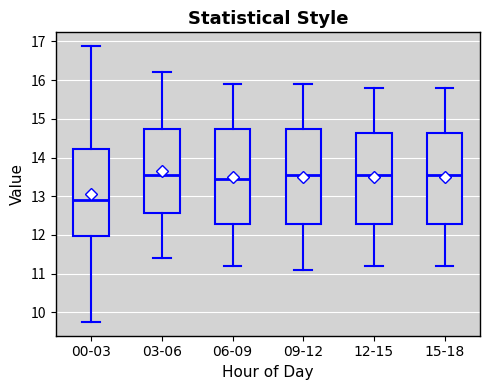

Reading left to right, transcribe this box plot: for each box, give where its median line is, the range the box spans, and where its two whiskers end, as read against the y-axis. The values are not printed on the chart, so give them approximately, as read against the axis.

00-03: median 12.9, box 12.0 to 14.2, whiskers 9.8 to 16.9
03-06: median 13.6, box 12.6 to 14.7, whiskers 11.4 to 16.2
06-09: median 13.5, box 12.3 to 14.7, whiskers 11.2 to 15.9
09-12: median 13.6, box 12.3 to 14.7, whiskers 11.1 to 15.9
12-15: median 13.6, box 12.3 to 14.6, whiskers 11.2 to 15.8
15-18: median 13.6, box 12.3 to 14.6, whiskers 11.2 to 15.8